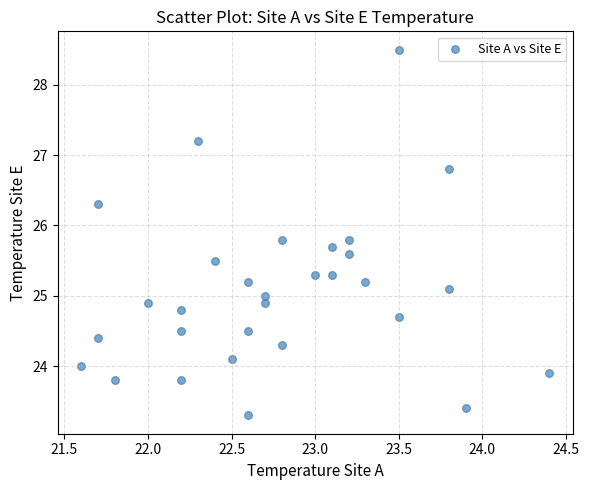

What is the range of Y values (max minus min)?

5.2